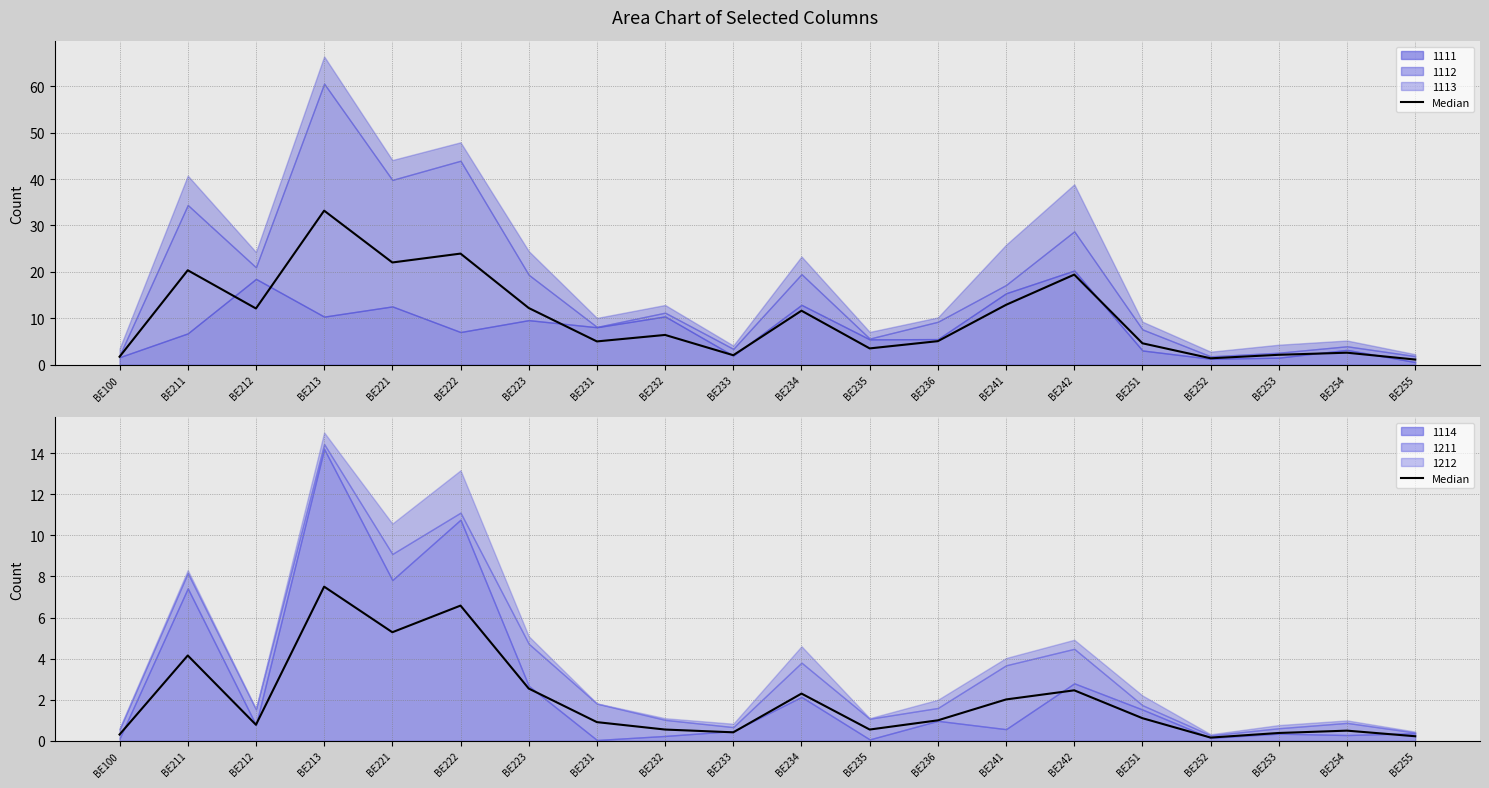

Reading left to right, what are all the values shown in this chart?

0.3	4.2	0.8	7.5	5.3	6.6	2.5	0.9	0.6	0.4	2.3	0.6	1.0	2.0	2.5	1.1	0.2	0.4	0.5	0.2